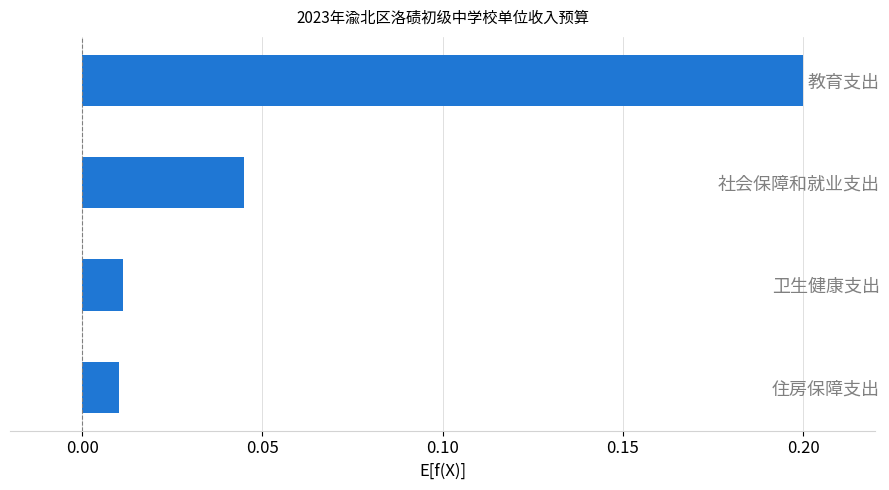

Which category has the highest value across all series?

教育支出